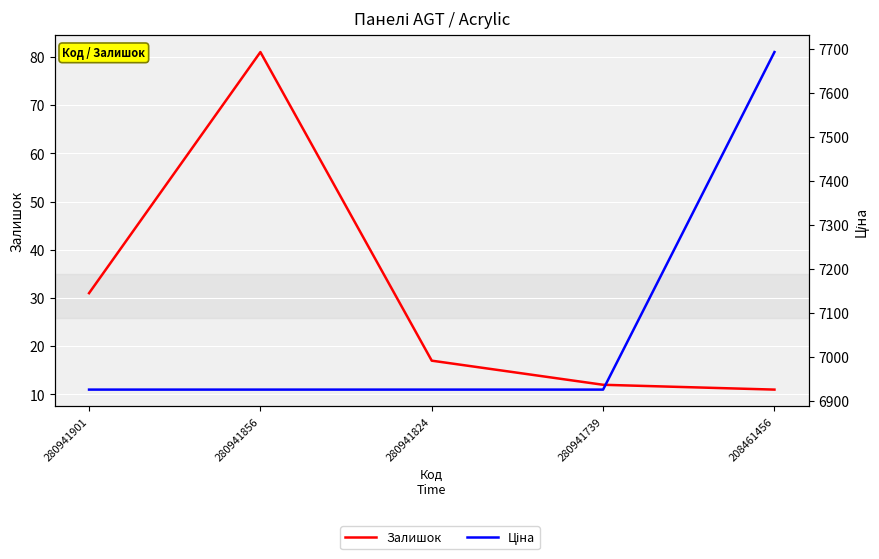

What is the sum of the Залишок values at 280941856 and 280941739?

93.0